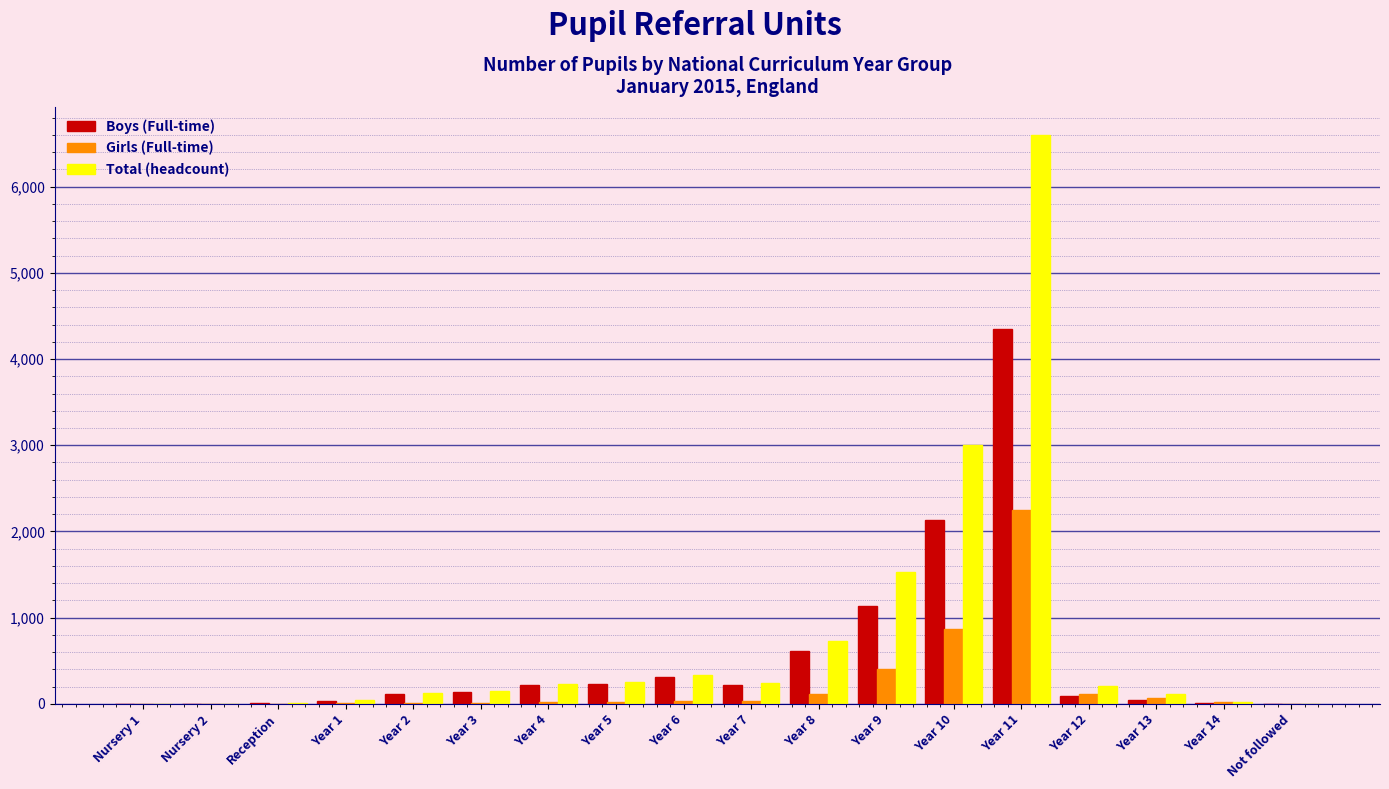

At which label is Total (headcount) closest to 3298?

Year 10